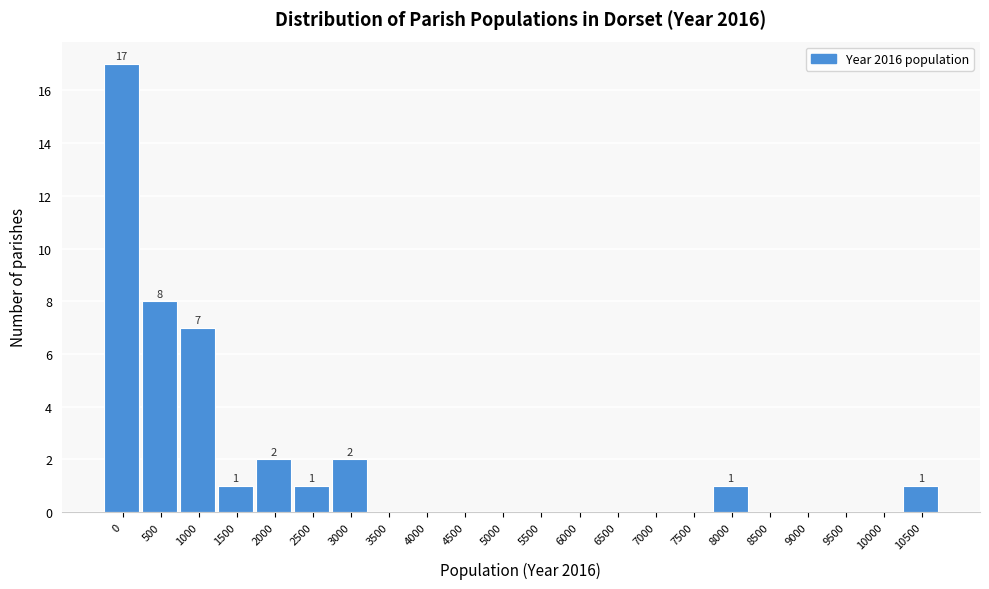

Reading left to right, what are all the values shown in this chart?

0=17	500=8	1000=7	1500=1	2000=2	2500=1	3000=2	3500=0	4000=0	4500=0	5000=0	5500=0	6000=0	6500=0	7000=0	7500=0	8000=1	8500=0	9000=0	9500=0	10000=0	10500=1